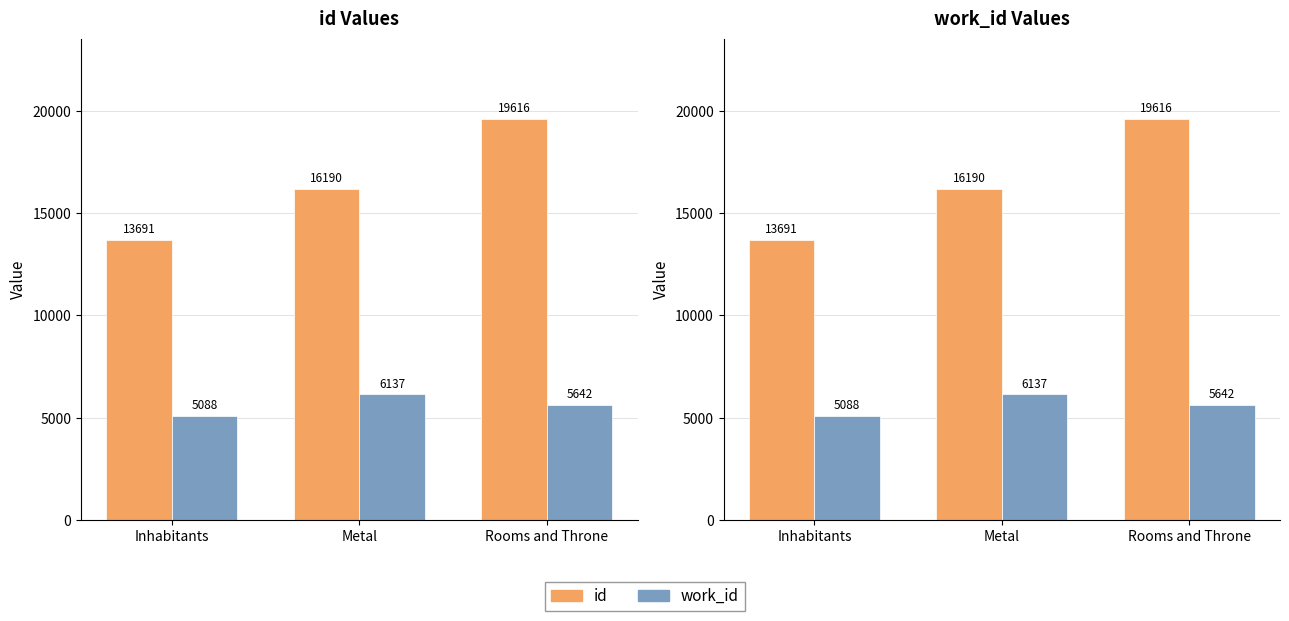

List the series in order of their peak value, lowest first.

work_id, id